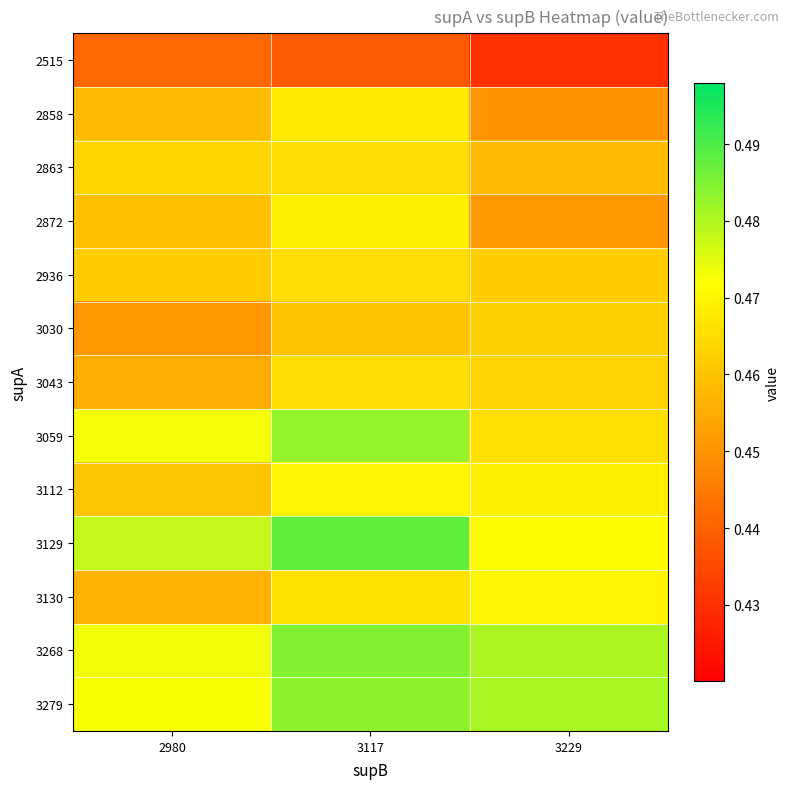

Reading left to right, transcribe all the data shown in this chart.

2515: 2980=0.4	3117=0.4	3229=0.4
2858: 2980=0.5	3117=0.5	3229=0.4
2863: 2980=0.5	3117=0.5	3229=0.5
2872: 2980=0.5	3117=0.5	3229=0.5
2936: 2980=0.5	3117=0.5	3229=0.5
3030: 2980=0.5	3117=0.5	3229=0.5
3043: 2980=0.5	3117=0.5	3229=0.5
3059: 2980=0.5	3117=0.5	3229=0.5
3112: 2980=0.5	3117=0.5	3229=0.5
3129: 2980=0.5	3117=0.5	3229=0.5
3130: 2980=0.5	3117=0.5	3229=0.5
3268: 2980=0.5	3117=0.5	3229=0.5
3279: 2980=0.5	3117=0.5	3229=0.5